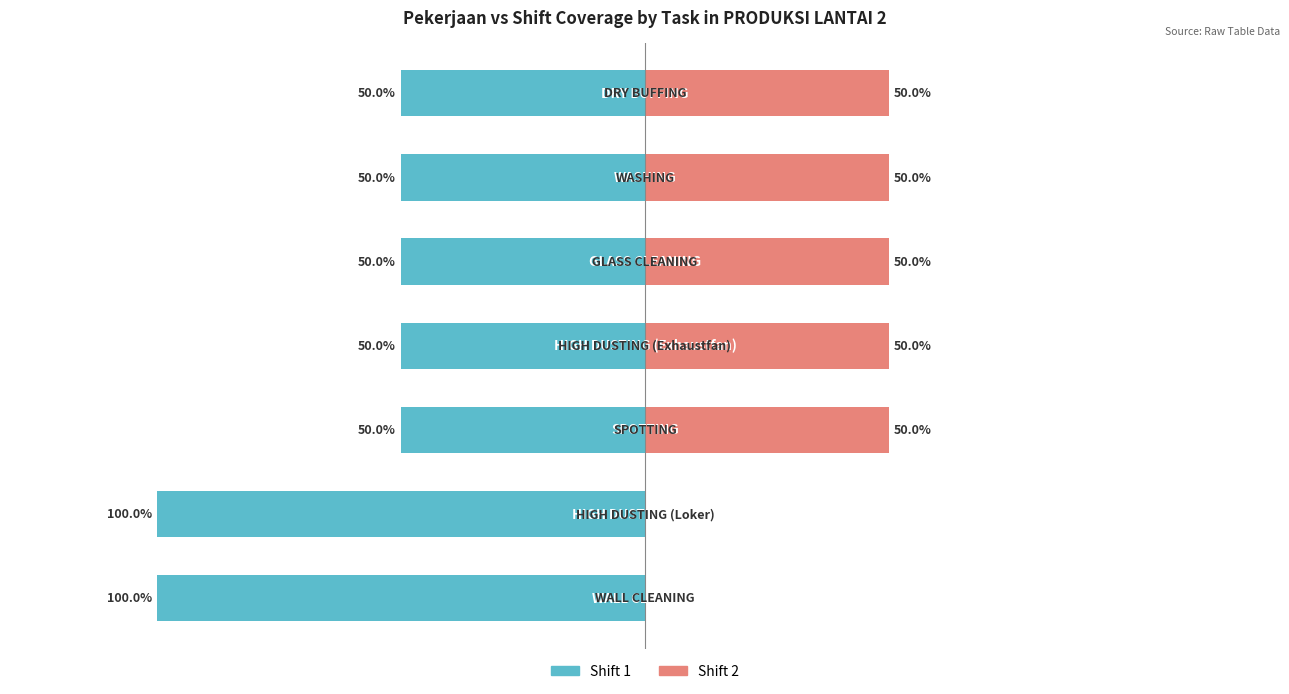

At 4, list the series in order from largest to smallest.

Shift 2, Shift 1